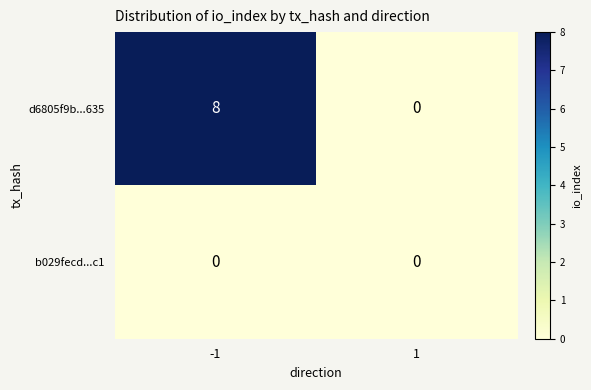

What is the difference between the highest and lowest values at -1?

8